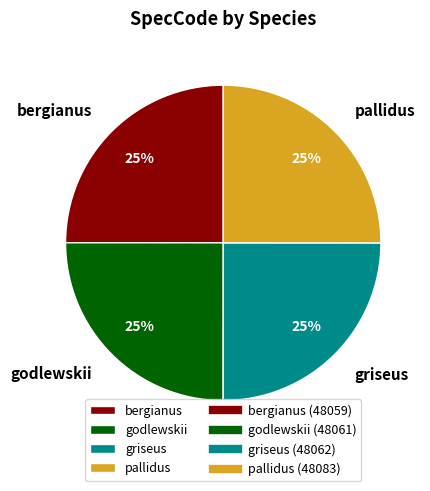

To the nearest percent, what is the average slice percentage?

25%